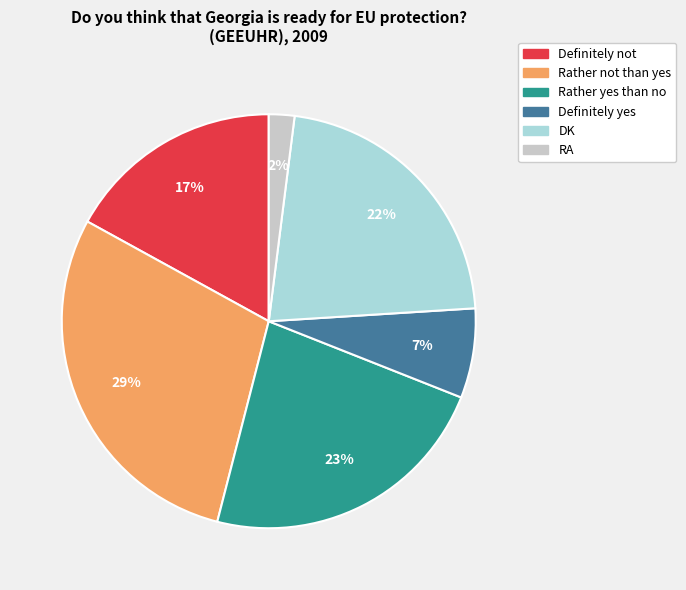

How many segments does this pie chart have?

6